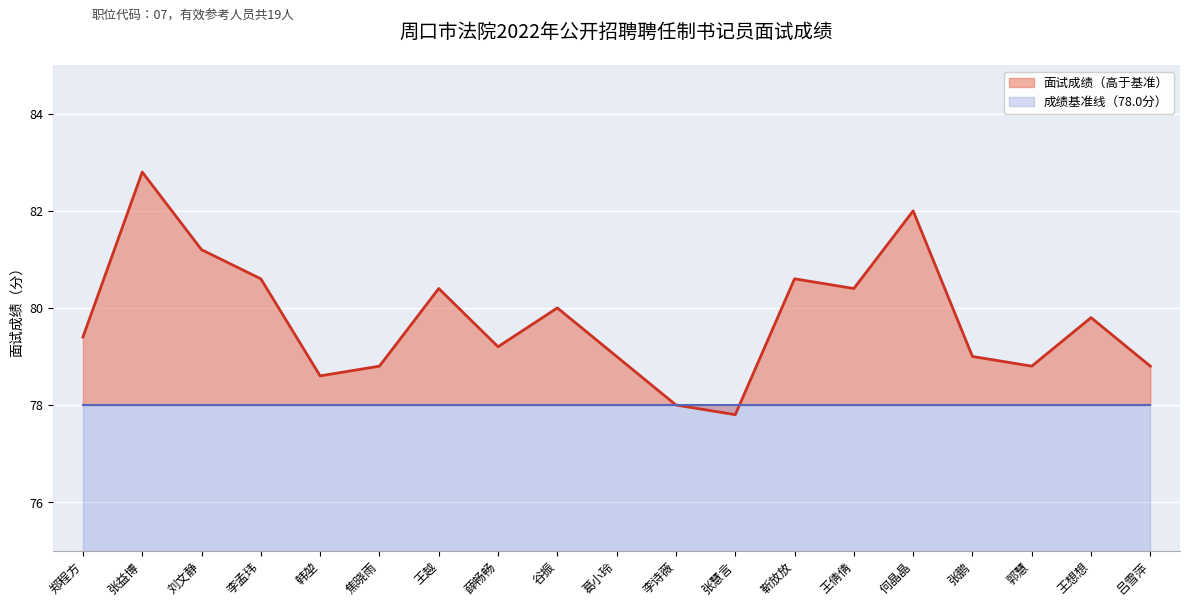

What is the difference between the maximum and minimum values?

5.0